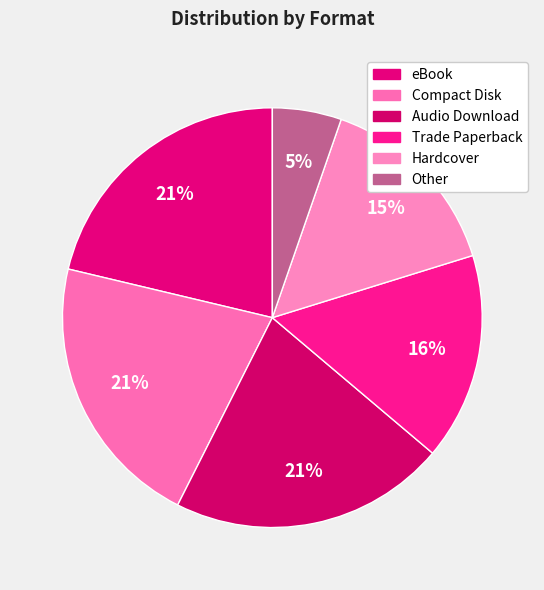

How many slices are in this pie chart?

6